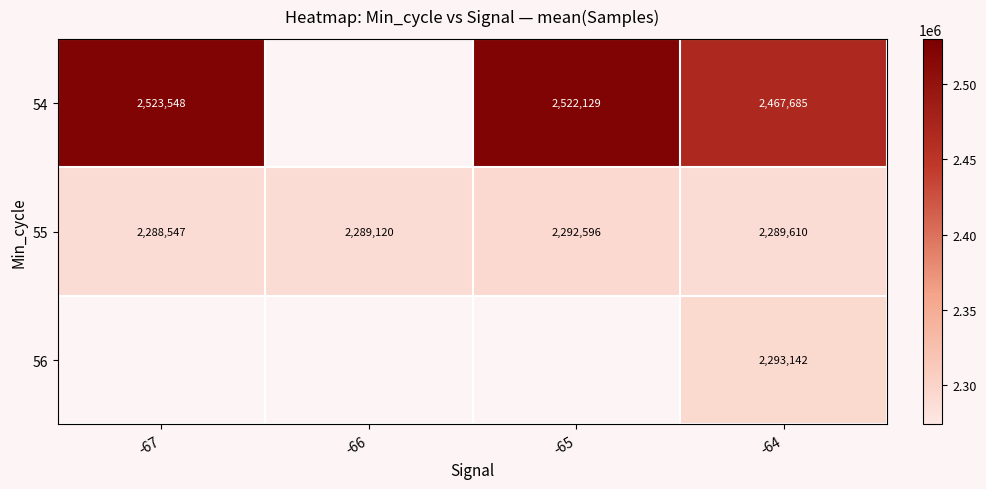

Which category has the highest value in the 55 series?

-65